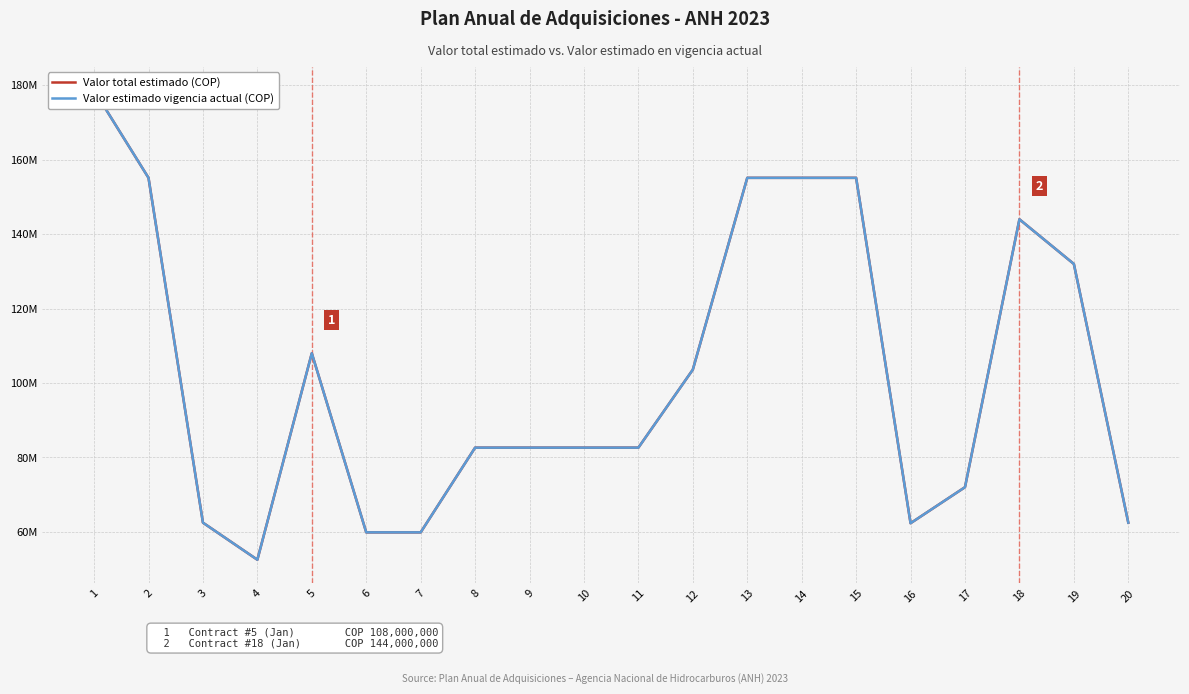

True or false: Valor estimado vigencia actual (COP) and Valor total estimado (COP) cross at least once.

False